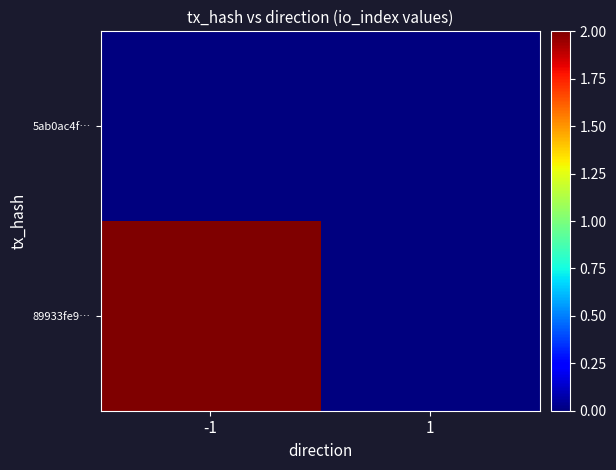

At 1, list the series in order from largest to smallest.

5ab0ac4f…, 89933fe9…